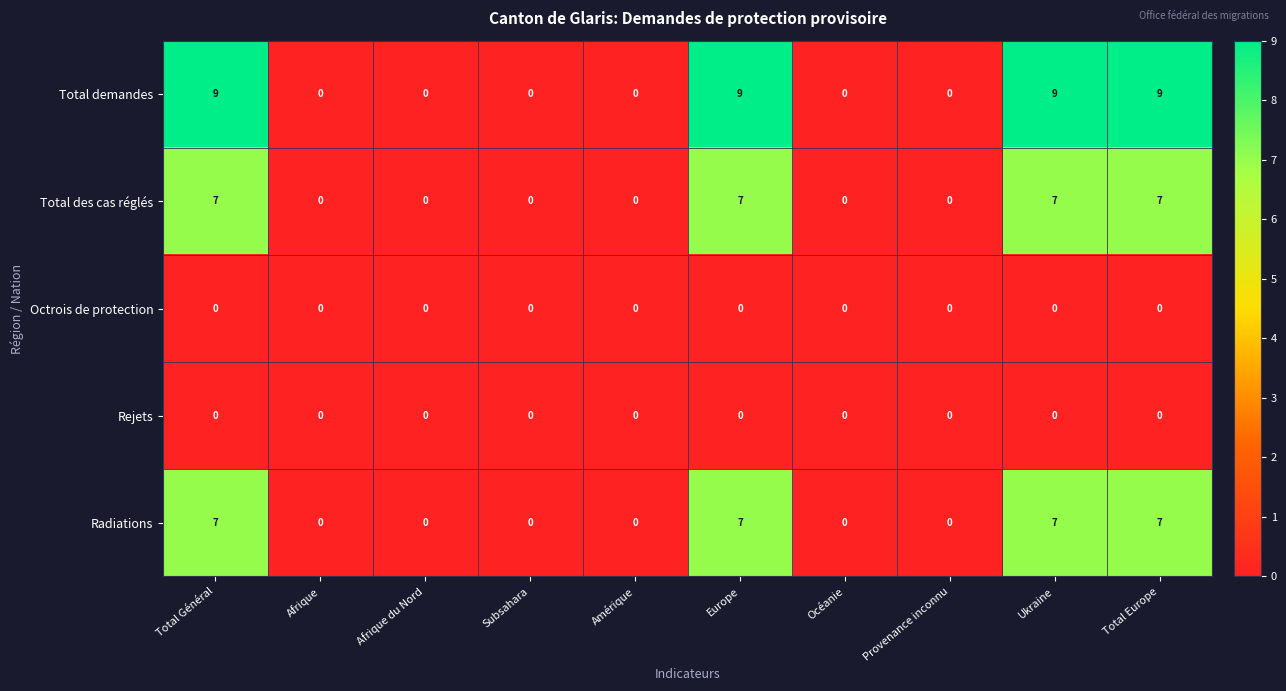

True or false: Total des cas réglés has a value of -3 at Provenance inconnu.

False